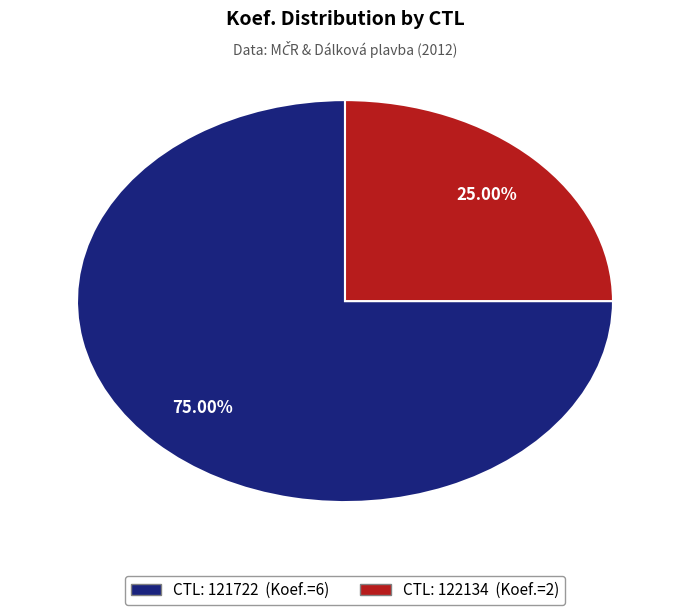

Is there any slice that represents more than half of the pie?

Yes